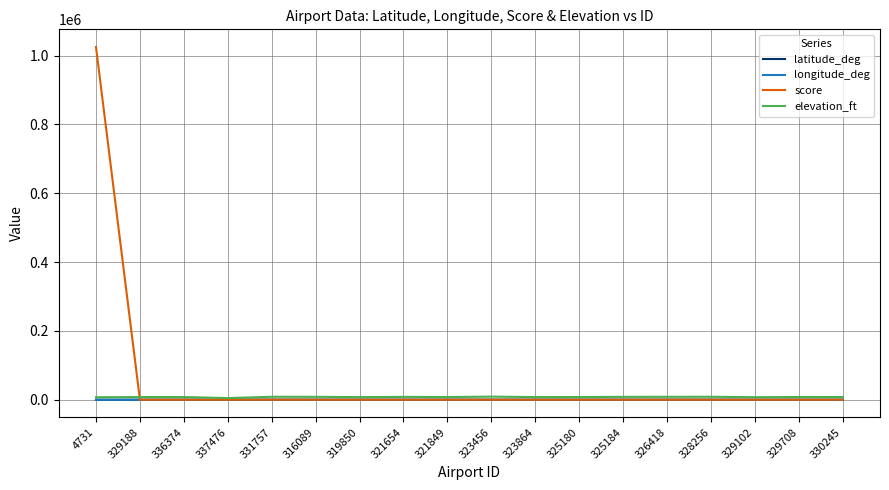

The value of latitude_deg at 323456 is 19.4. True or false?

True